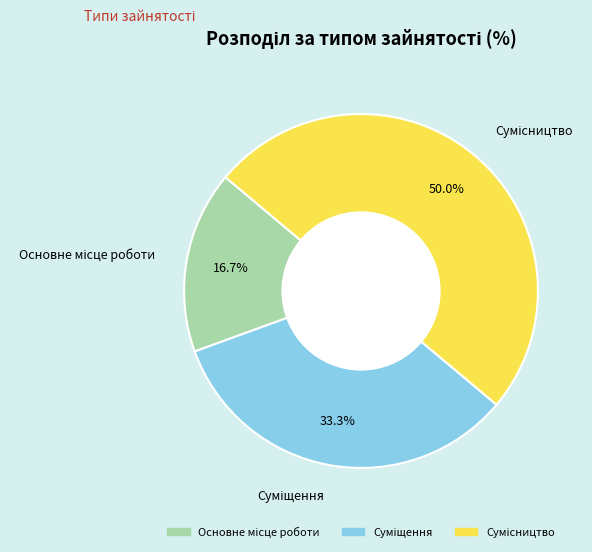

Count the number of slices in the pie.

3